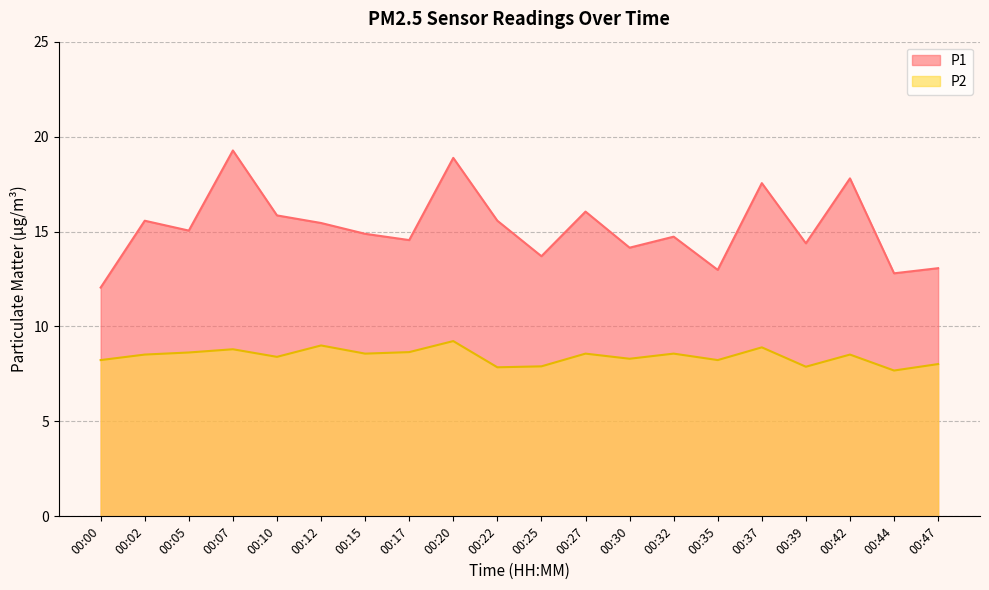

How many lines are shown in the chart?

2